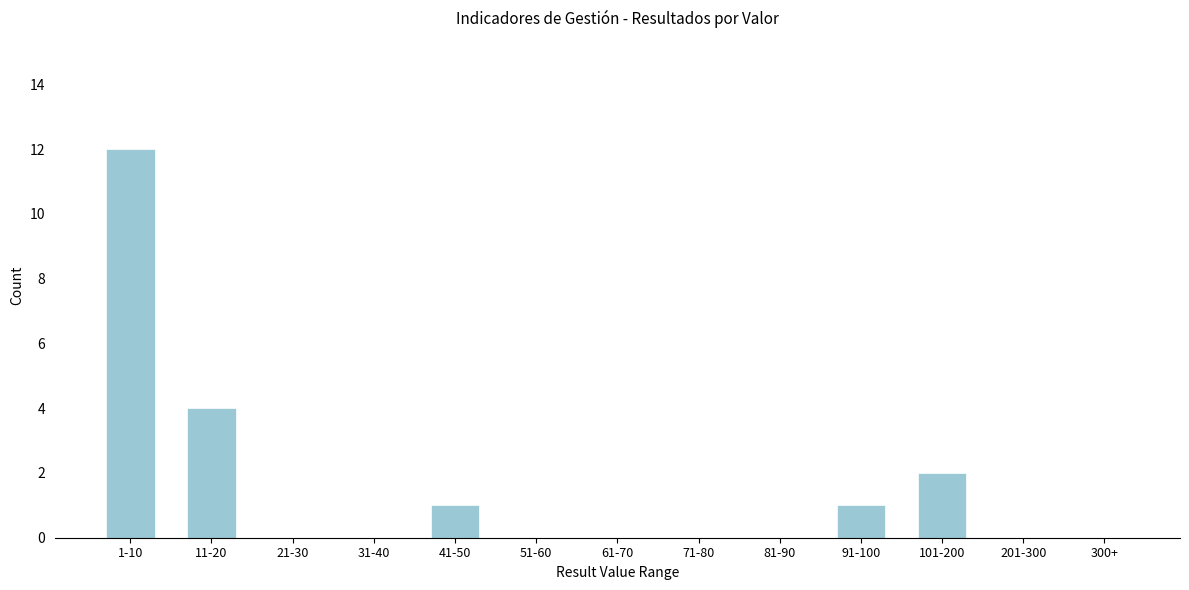

Reading left to right, extract all data points from this chart.

1-10=12	11-20=4	21-30=0	31-40=0	41-50=1	51-60=0	61-70=0	71-80=0	81-90=0	91-100=1	101-200=2	201-300=0	300+=0